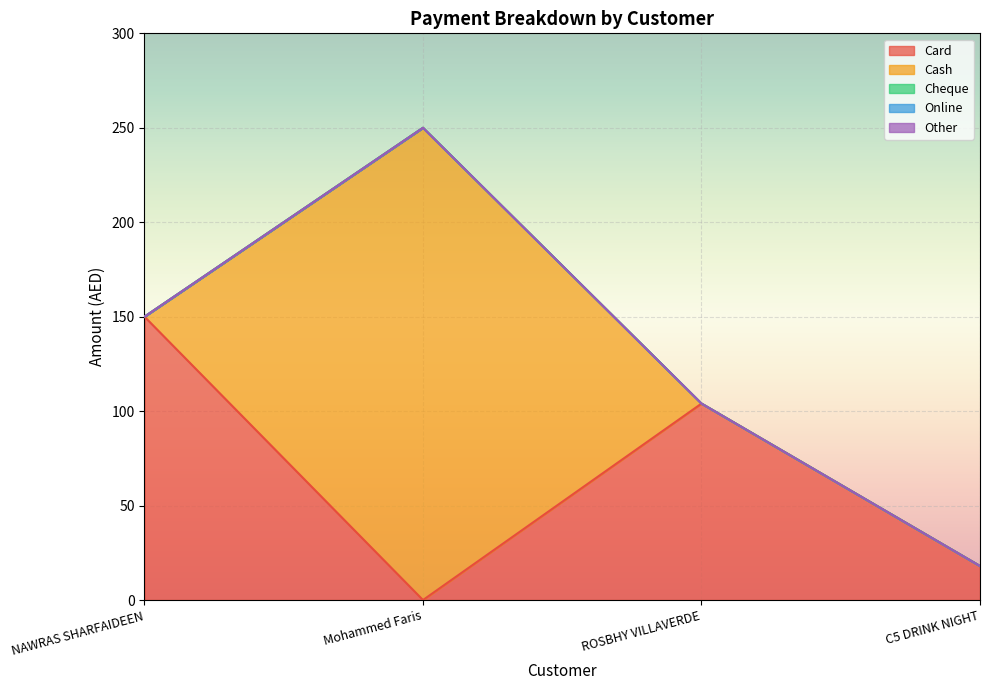

Reading left to right, what are all the values shown in this chart?

Card: 150	0	104	18
Cash: 0	250	0	0
Cheque: 0	0	0	0
Online: 0	0	0	0
Other: 0	0	0	0